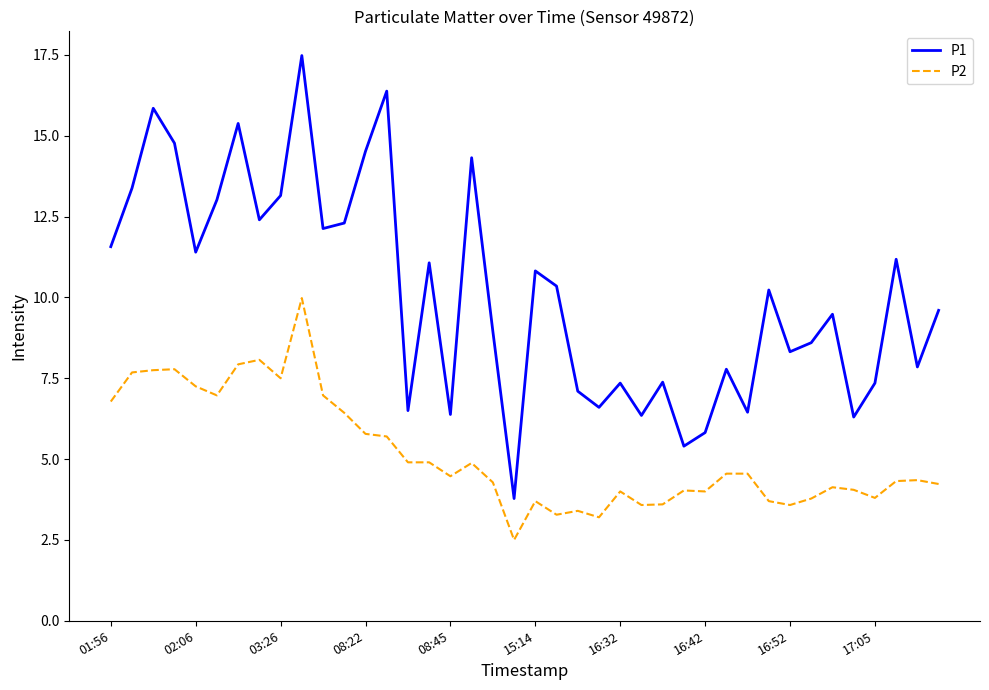

What is the difference between the second highest and minimum values in the P2 series?

5.6